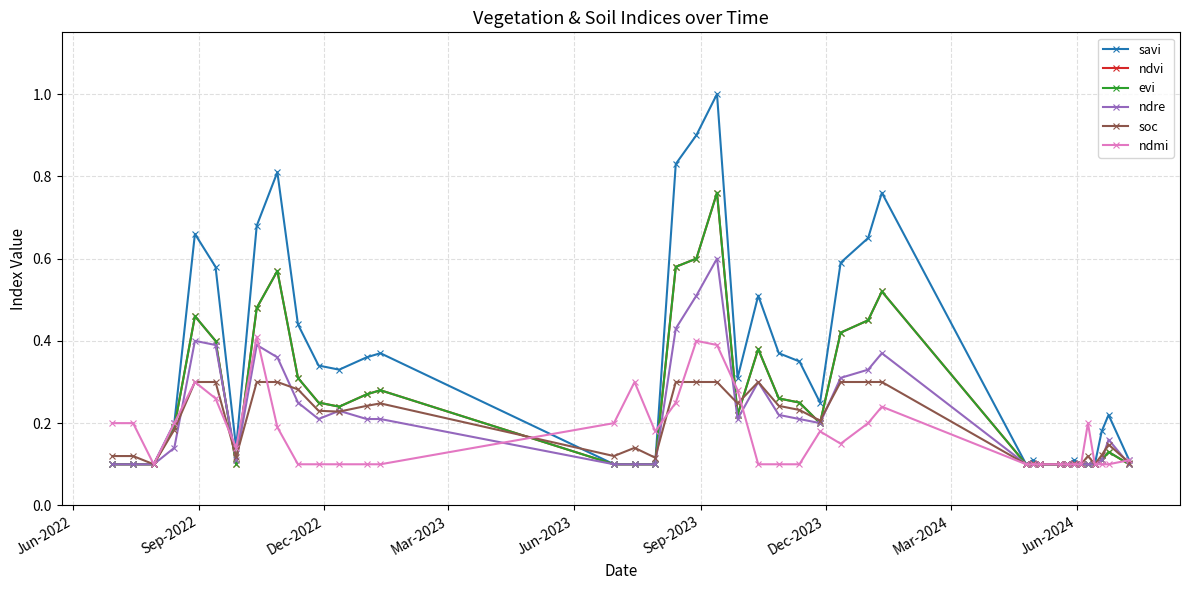

What is the average value of the savi series?

0.3